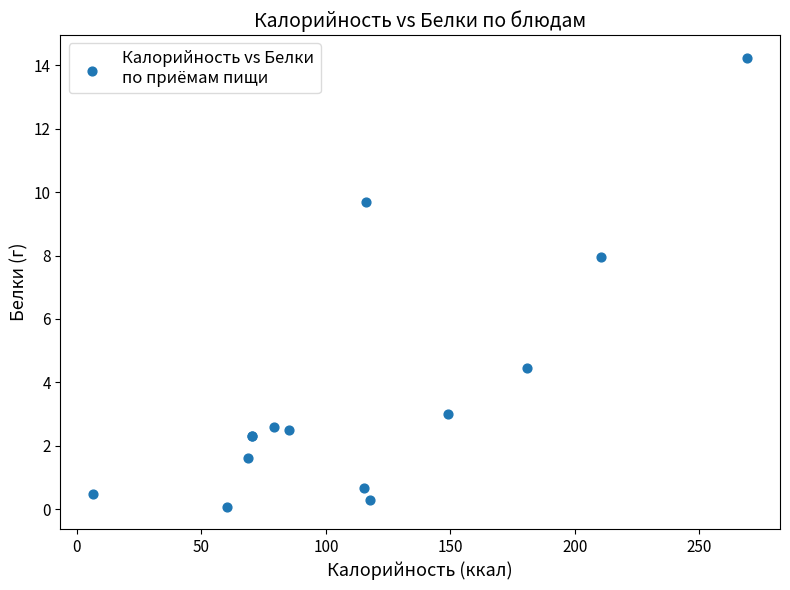

What Y value in the scatter plot is closest to 7?

8.0